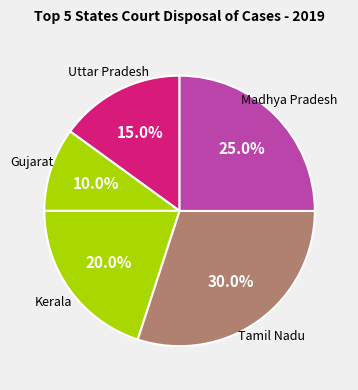

Count the number of slices in the pie.

5